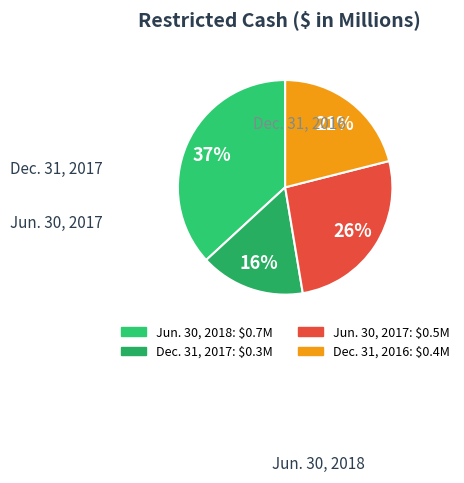

What percentage is the Jun. 30, 2018 slice, to the nearest percent?

37%